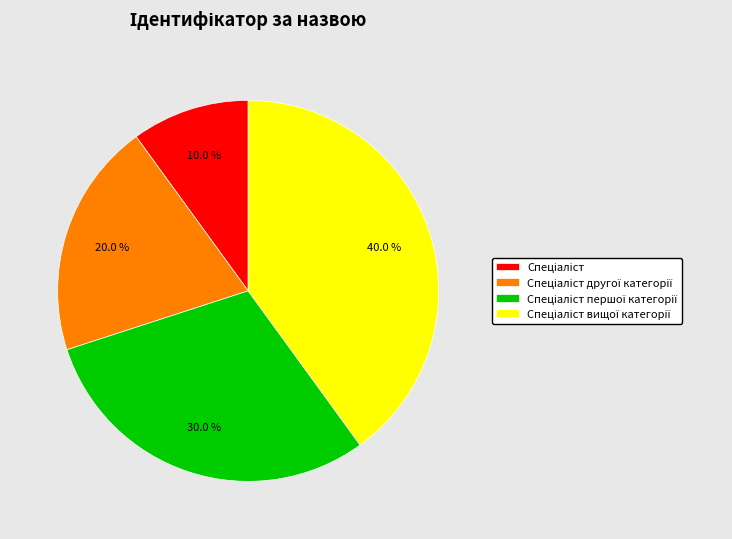

How many segments does this pie chart have?

4